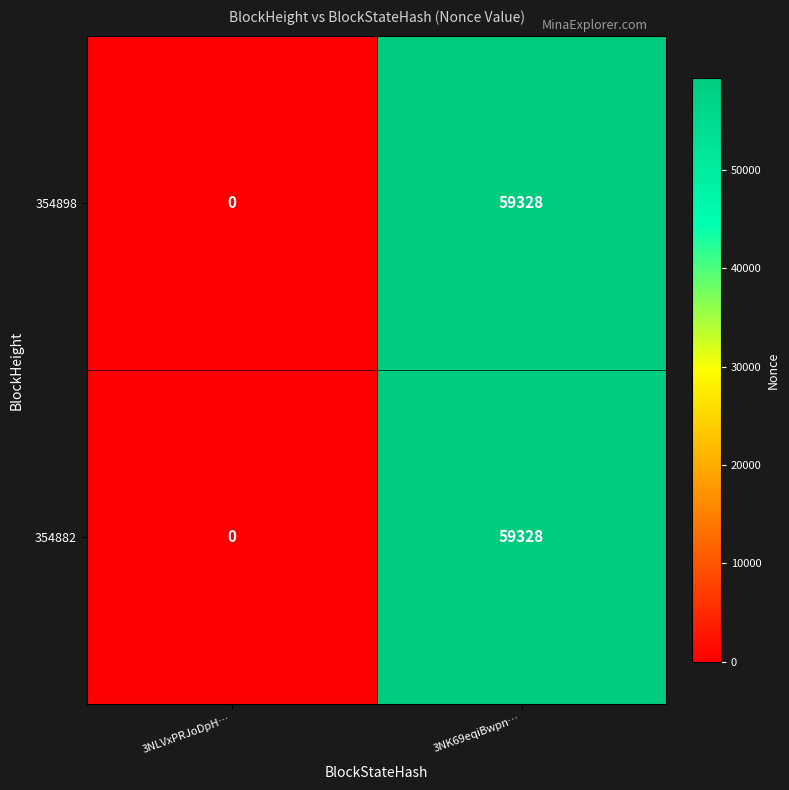

What is the total value across all series at 3NK69eqiBwpn…?

118656